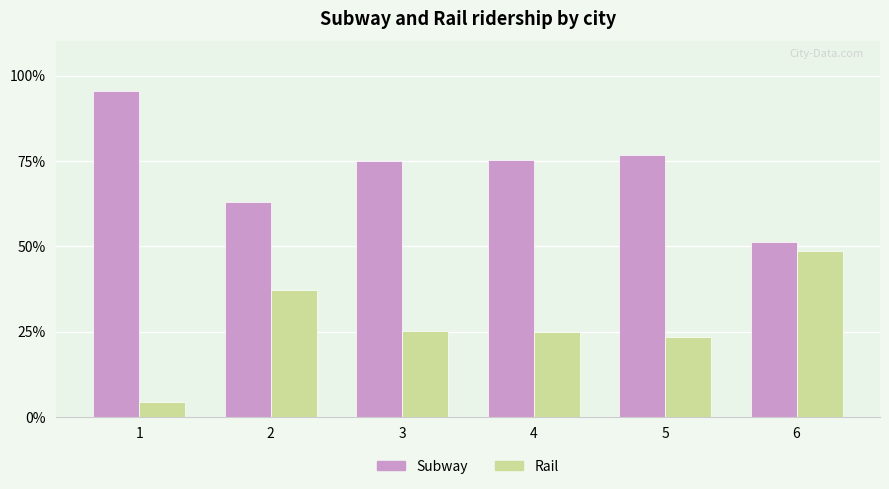

What is the difference between the second highest and second lowest values in the Subway series?

13.7